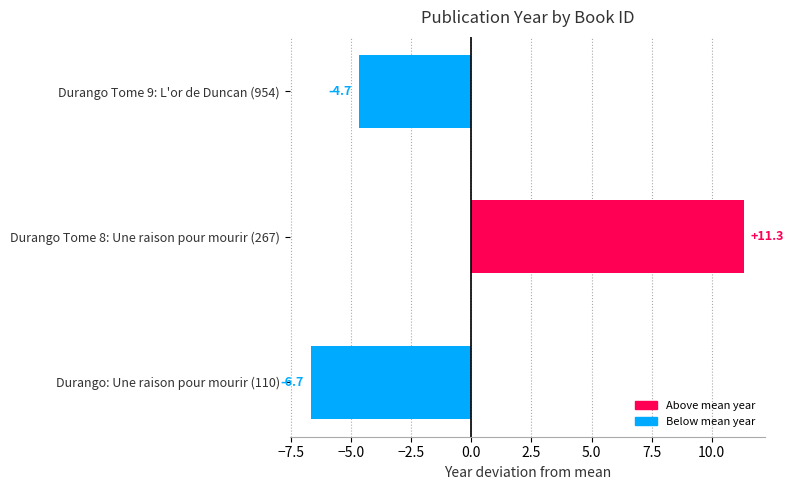

What value does the data have at Durango Tome 9: L'or de Duncan (954)?

-4.7